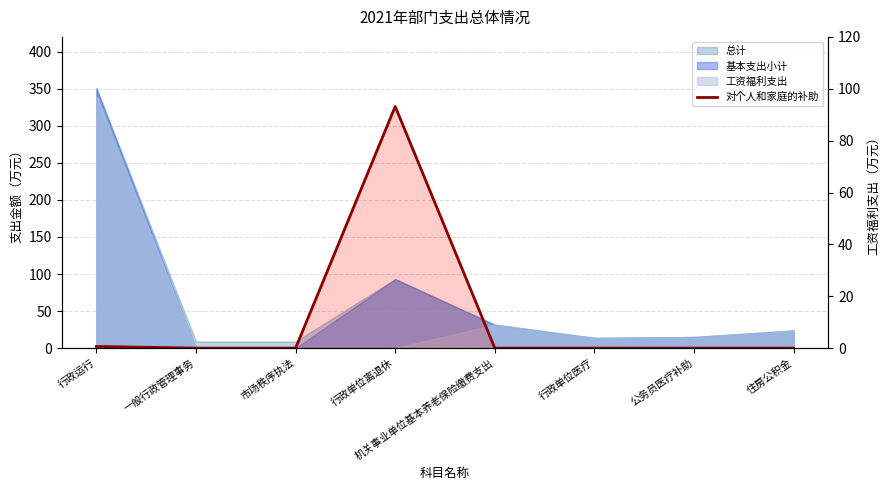

What is the difference between the maximum and second lowest values?

93.2